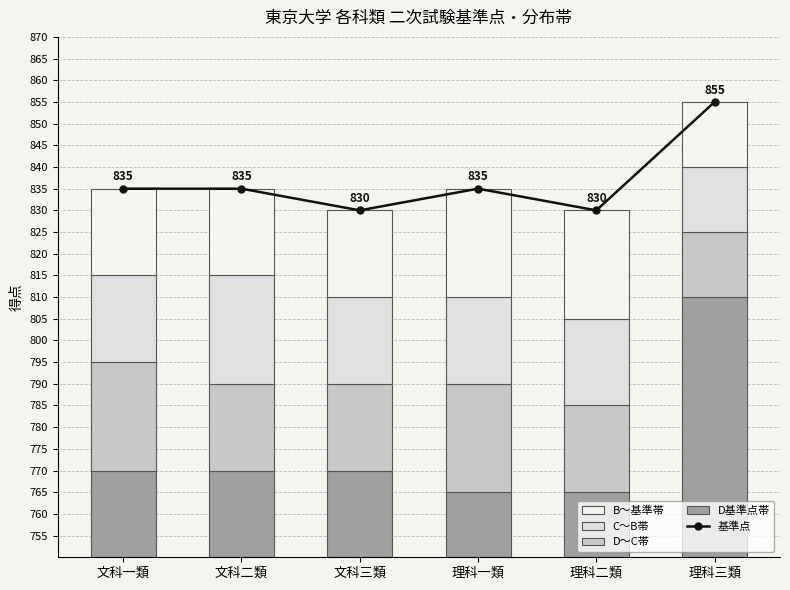

What is the value of the 基準点 bar at the 3rd from the left?

830